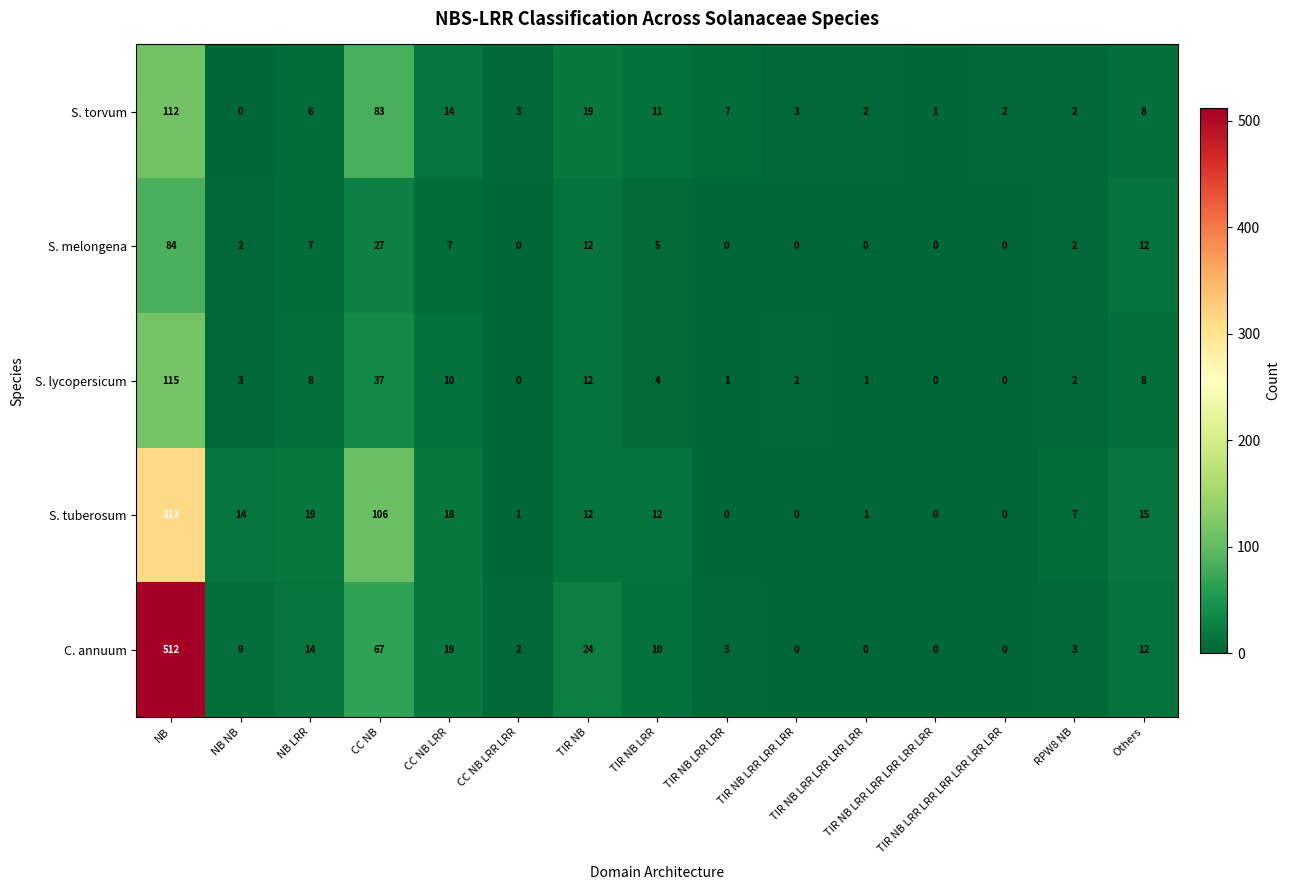

What is the difference between the second highest and minimum values in the S. torvum series?

83